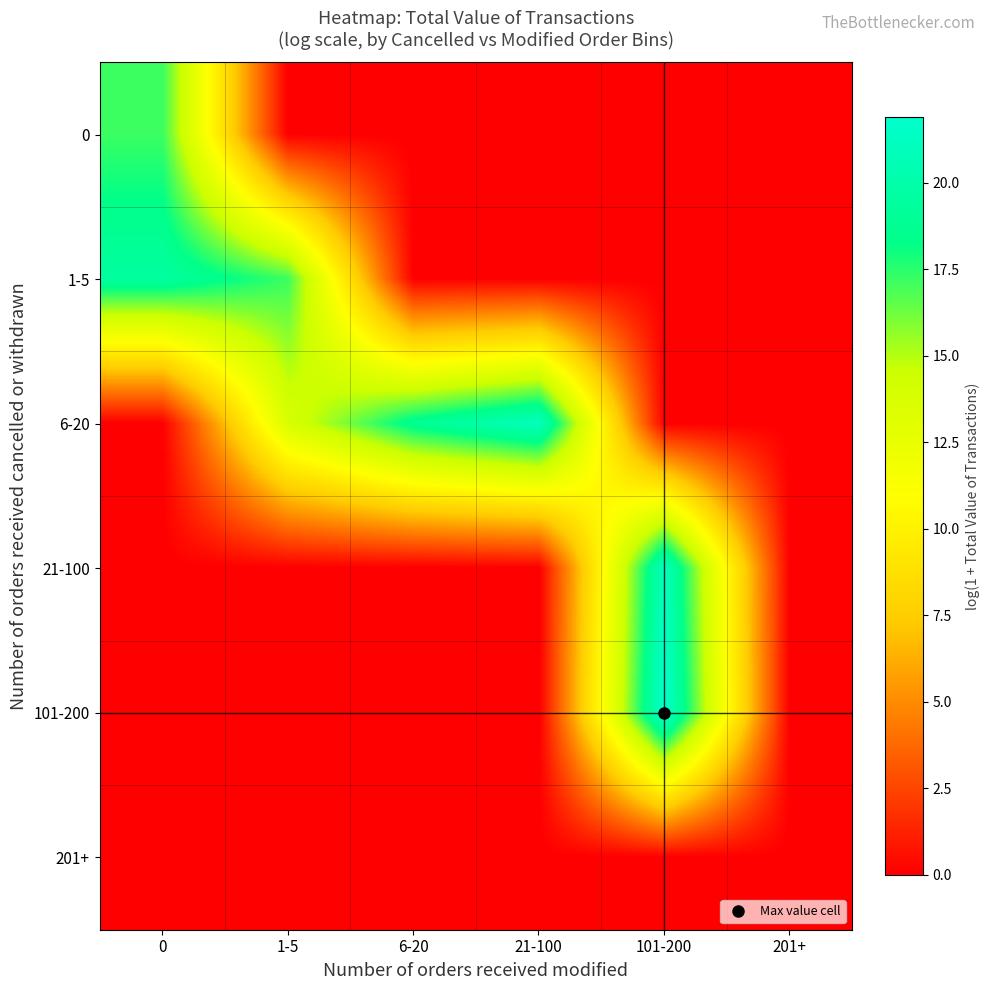

Reading right to left, what are all the values shown in this chart?

0: 201+=0.0	101-200=0.0	21-100=0.0	6-20=0.0	1-5=0.0	0=17.2
1-5: 201+=0.0	101-200=0.0	21-100=0.0	6-20=0.0	1-5=17.1	0=19.5
6-20: 201+=0.0	101-200=0.0	21-100=21.0	6-20=18.7	1-5=13.7	0=0.0
21-100: 201+=0.0	101-200=21.0	21-100=0.0	6-20=0.0	1-5=0.0	0=0.0
101-200: 201+=0.0	101-200=21.9	21-100=0.0	6-20=0.0	1-5=0.0	0=0.0
201+: 201+=0.0	101-200=0.0	21-100=0.0	6-20=0.0	1-5=0.0	0=0.0